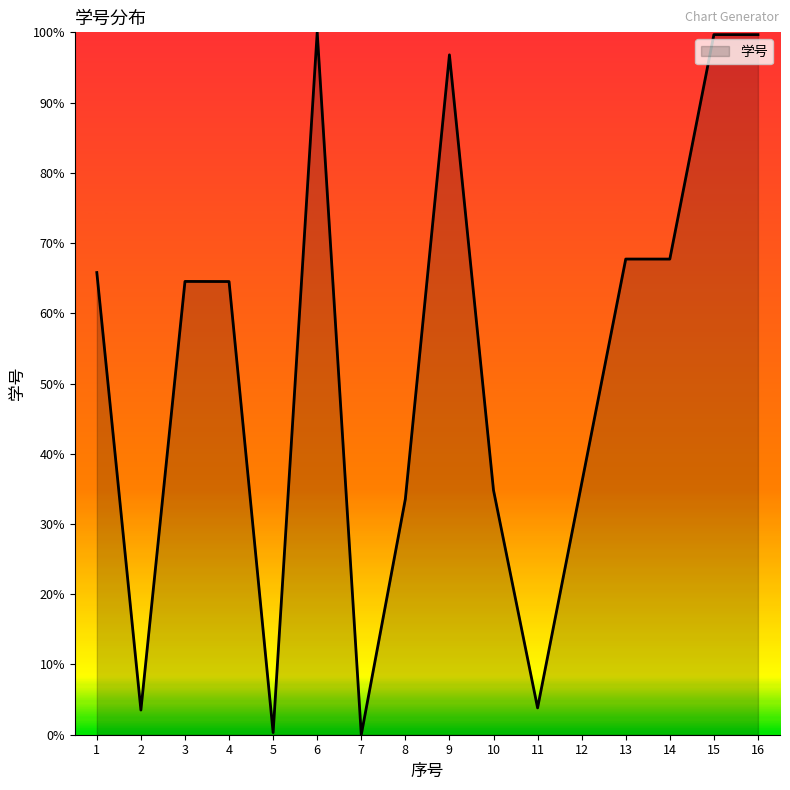

Is it true that the value at 3 is 101.0?

False